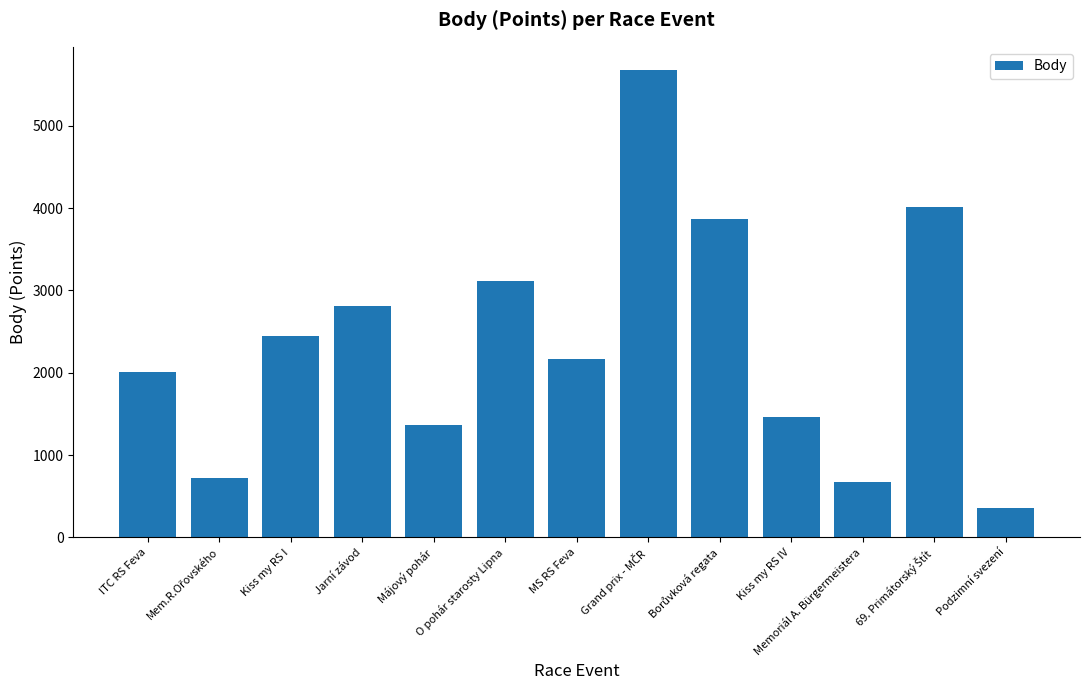

Does the chart contain stacked bars?

No